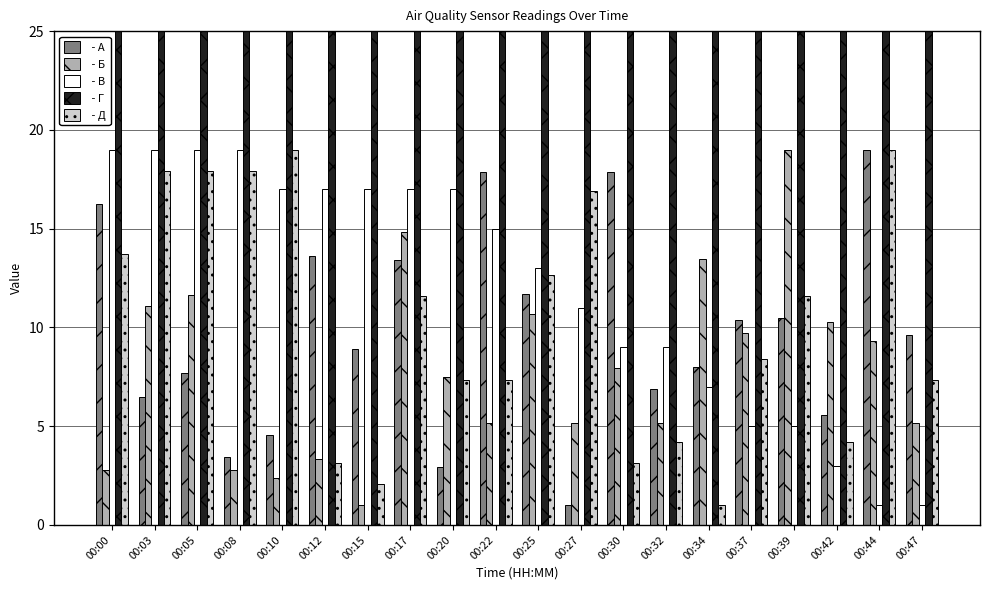

At which category is the sum across all series the highest?

00:17